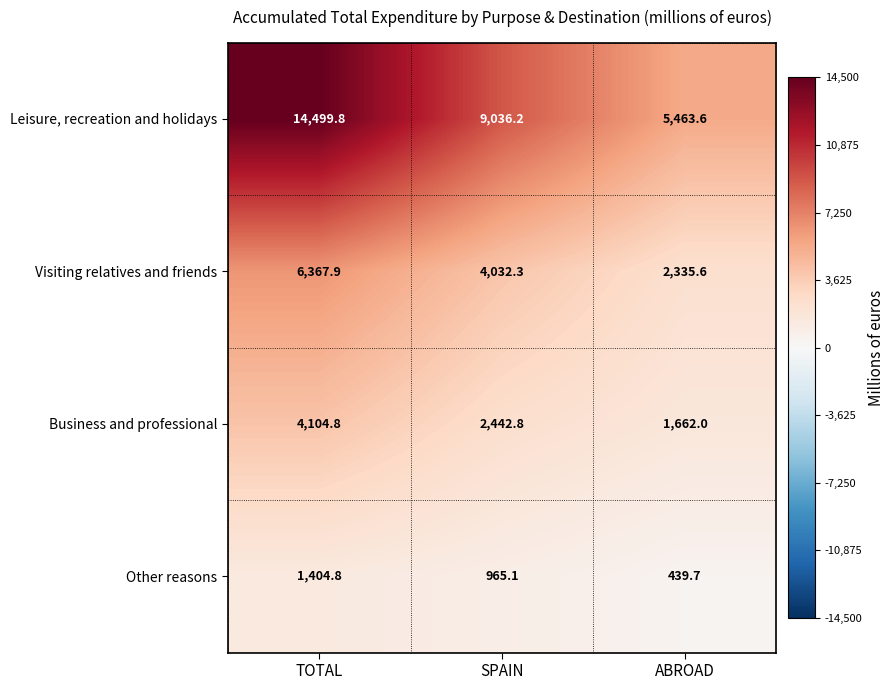

Is it true that Visiting relatives and friends equals 2015.5 at SPAIN?

False